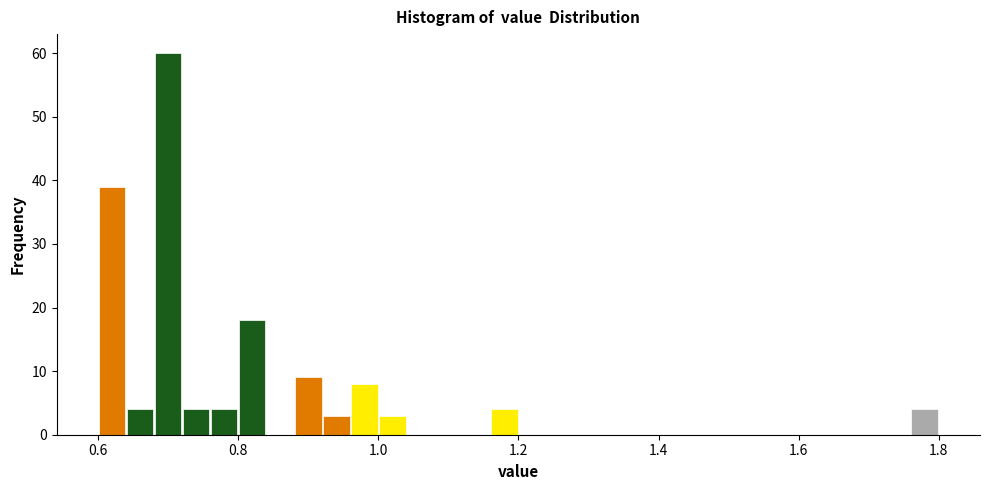

Read against the x-axis, roughly where is the centre of the tallest bar?

0.70